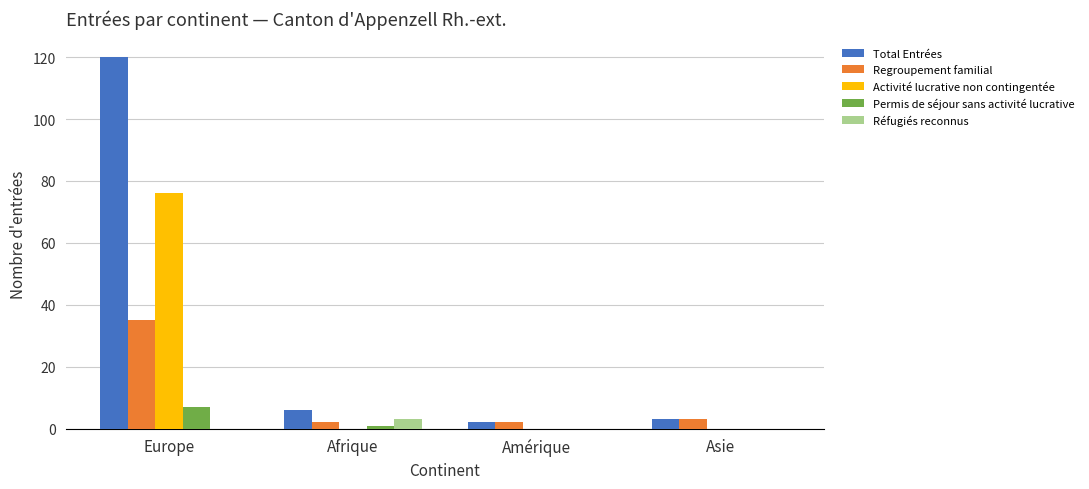

Reading left to right, list all the values displayed in this chart.

Total Entrées: Europe=120	Afrique=6	Amérique=2	Asie=3
Regroupement familial: Europe=35	Afrique=2	Amérique=2	Asie=3
Activité lucrative non contingentée: Europe=76	Afrique=0	Amérique=0	Asie=0
Permis de séjour sans activité lucrative: Europe=7	Afrique=1	Amérique=0	Asie=0
Réfugiés reconnus: Europe=0	Afrique=3	Amérique=0	Asie=0